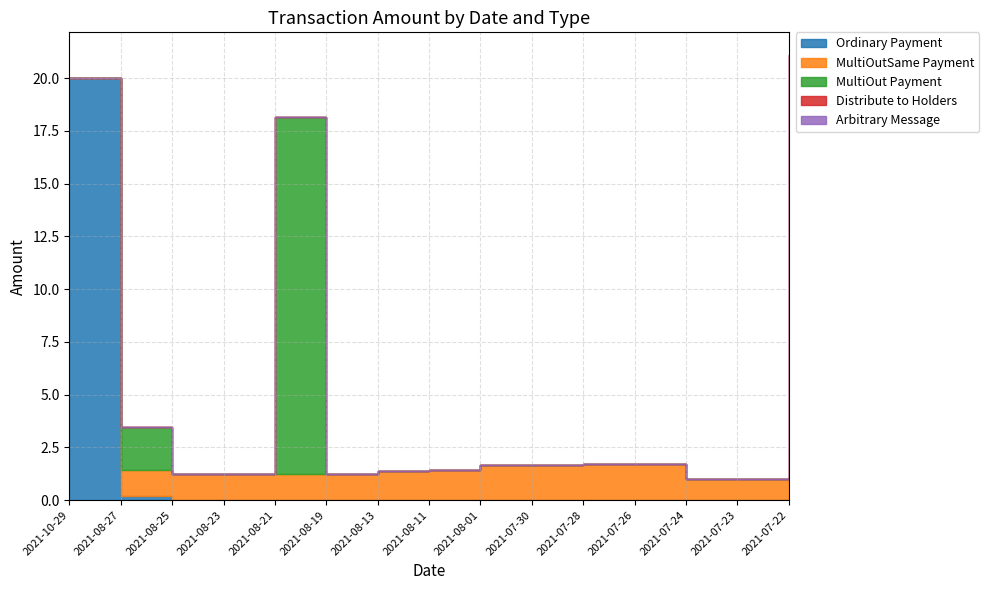

What position from the right is 2021-10-29?

15